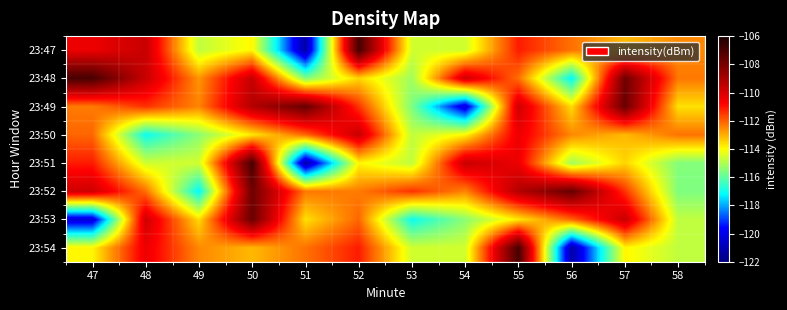

Reading left to right, what are all the values shown in this chart?

23:47: 47=-110.5	48=-109.7	49=-114.8	50=-113.9	51=-121.2	52=-107.0	53=-114.6	54=-114.6	55=-111.1	56=-112.2	57=-113.1	58=-112.5
23:48: 47=-107.0	48=-109.7	49=-112.7	50=-109.6	51=-115.5	52=-113.5	53=-115.2	54=-109.8	55=-112.2	56=-117.2	57=-107.8	58=-112.3
23:49: 47=-112.4	48=-111.4	49=-112.5	50=-109.3	51=-107.6	52=-111.4	53=-115.6	54=-120.3	55=-109.8	56=-113.6	57=-107.7	58=-113.6
23:50: 47=-112.1	48=-117.0	49=-115.4	50=-113.7	51=-112.1	52=-109.7	53=-114.8	54=-113.9	55=-110.5	56=-112.5	57=-113.1	58=-112.2
23:51: 47=-111.1	48=-114.6	49=-114.6	50=-107.0	51=-121.2	52=-113.9	53=-114.8	54=-109.7	55=-110.5	56=-115.2	57=-113.5	58=-115.5
23:52: 47=-109.8	48=-112.2	49=-117.2	50=-107.8	51=-112.3	52=-112.4	53=-111.4	54=-112.5	55=-109.3	56=-107.6	57=-111.4	58=-115.6
23:53: 47=-120.3	48=-109.8	49=-113.6	50=-107.7	51=-113.6	52=-112.1	53=-117.0	54=-115.4	55=-113.7	56=-112.1	57=-109.7	58=-114.8
23:54: 47=-113.9	48=-110.5	49=-112.5	50=-113.1	51=-112.2	52=-111.1	53=-114.6	54=-114.6	55=-107.0	56=-121.2	57=-113.9	58=-114.8